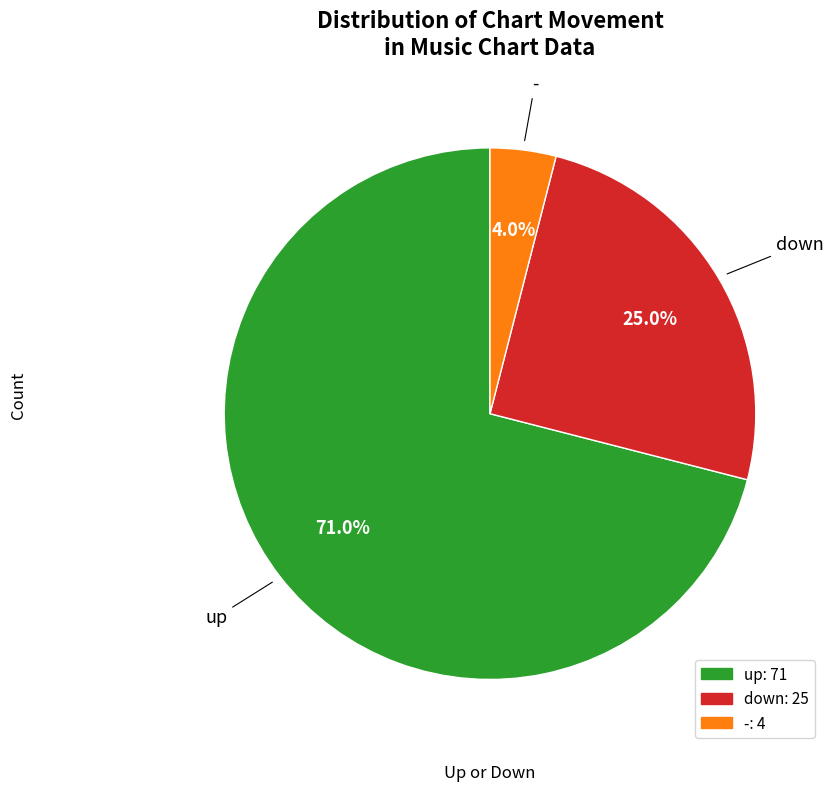

Rank the categories by value from lowest to highest.

-, down, up